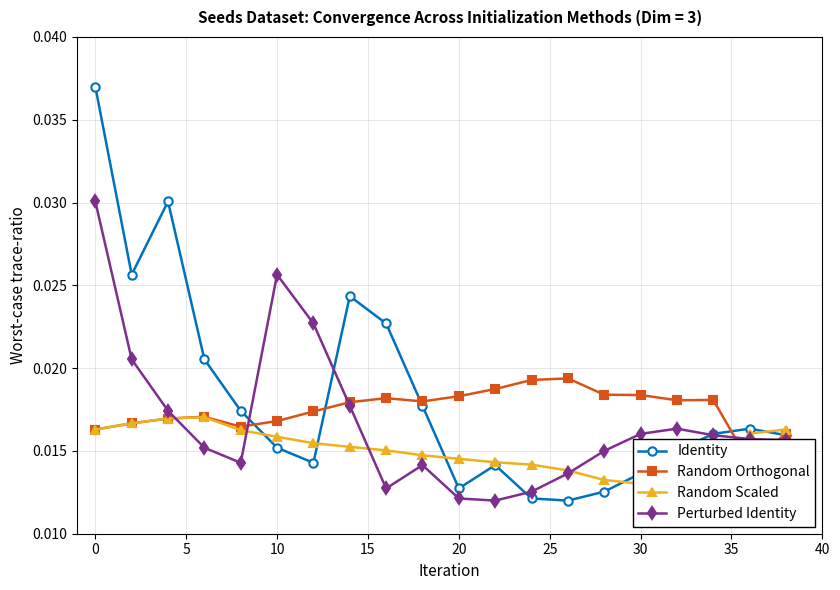

Is this an area chart (filled region under the line)?

No